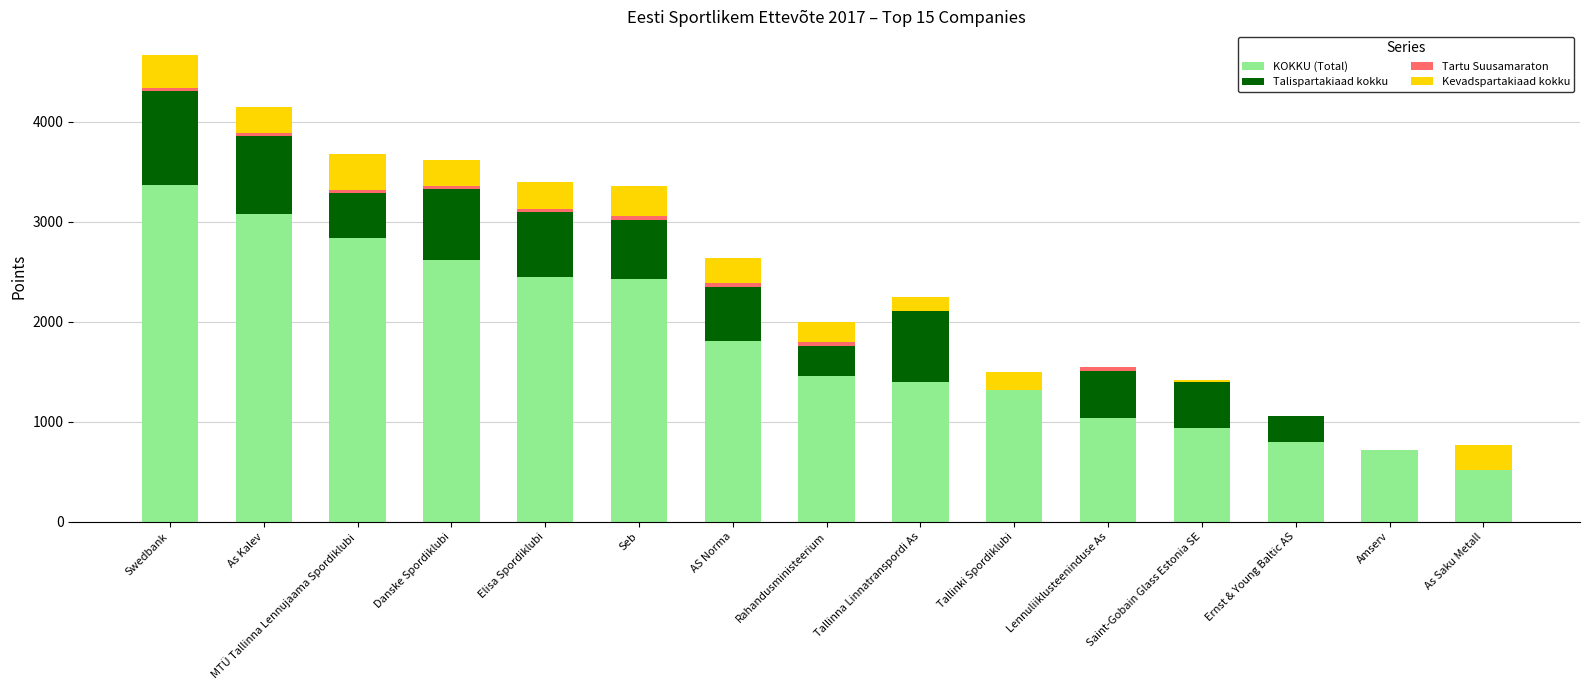

True or false: KOKKU (Total) has a value of 1771.6 at Lennuliiklusteeninduse As.

False